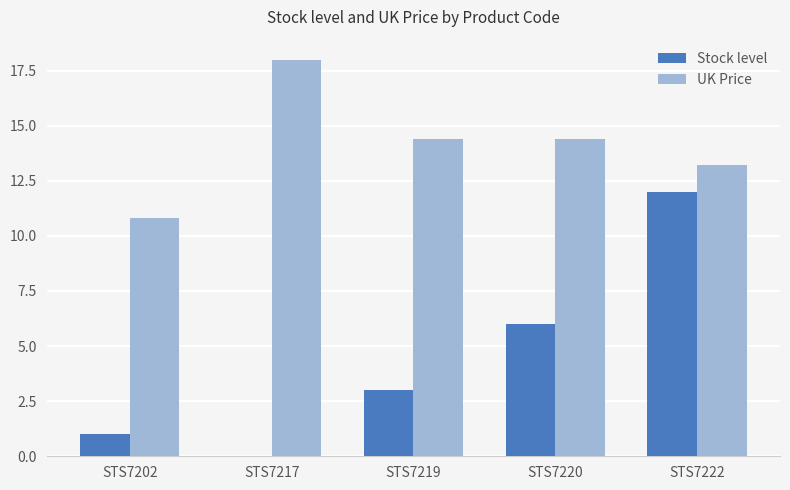

What is the greatest value displayed?

18.0